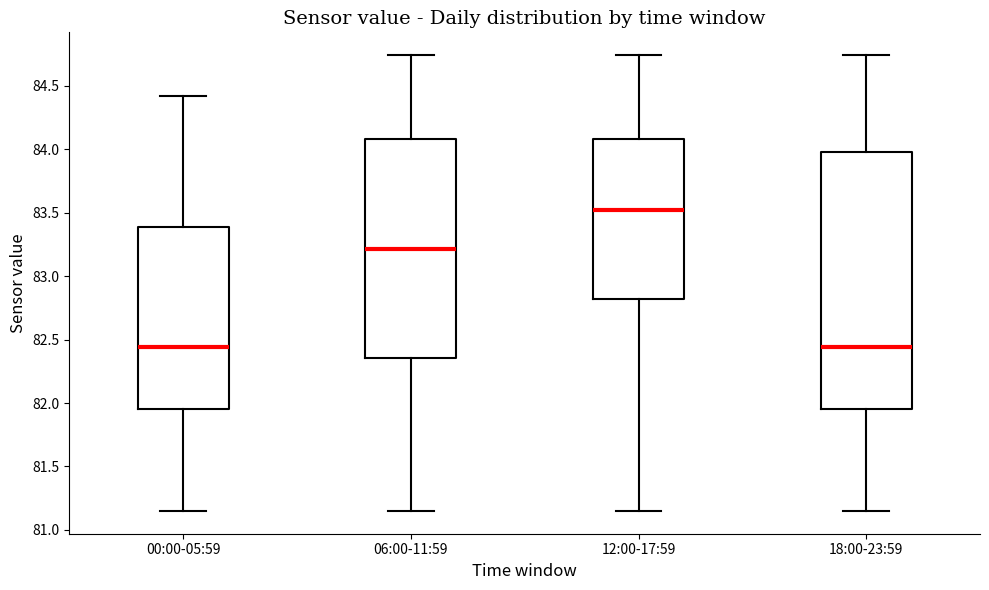

Reading left to right, read every box against the y-axis: the position of its median line, the range the box covers, and the ends of its whiskers. The values are not printed on the chart, so give them approximately, as read against the axis.

00:00-05:59: median 82.45, box 81.95 to 83.40, whiskers 81.15 to 84.40
06:00-11:59: median 83.20, box 82.35 to 84.10, whiskers 81.15 to 84.75
12:00-17:59: median 83.50, box 82.80 to 84.10, whiskers 81.15 to 84.75
18:00-23:59: median 82.45, box 81.95 to 84.00, whiskers 81.15 to 84.75